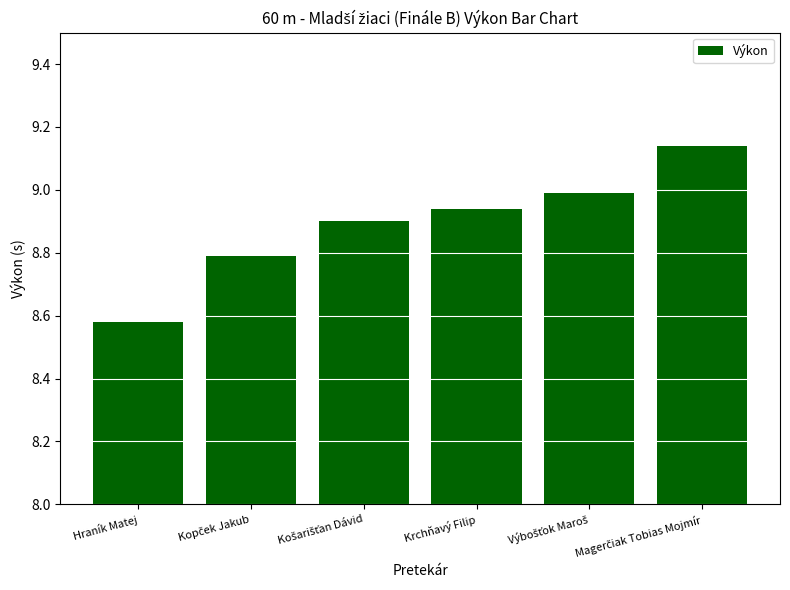

Which category has the lowest value across all series?

Hraník Matej